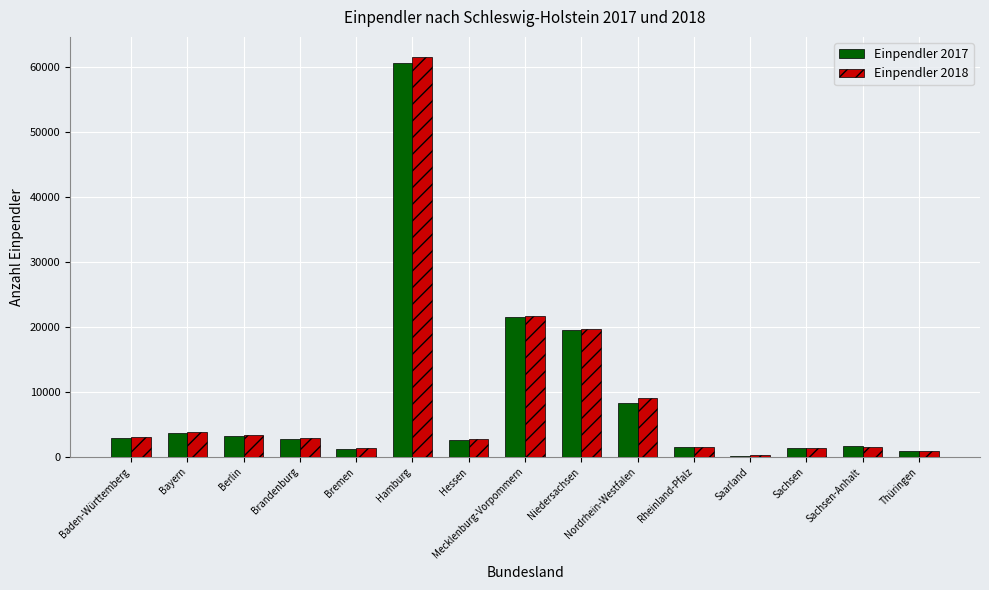

What is the total value across all series at Mecklenburg-Vorpommern?

43219